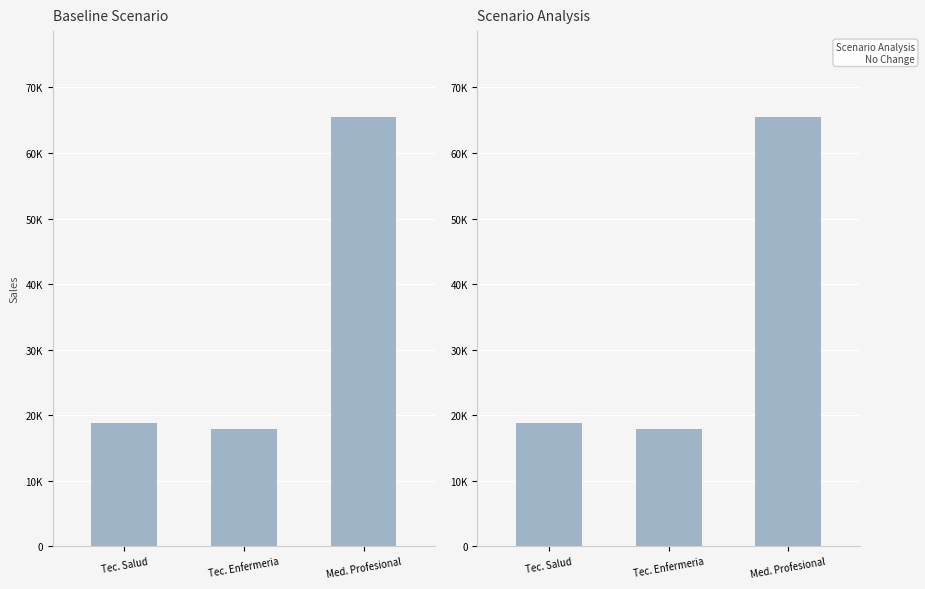

What is the greatest value displayed?

65496